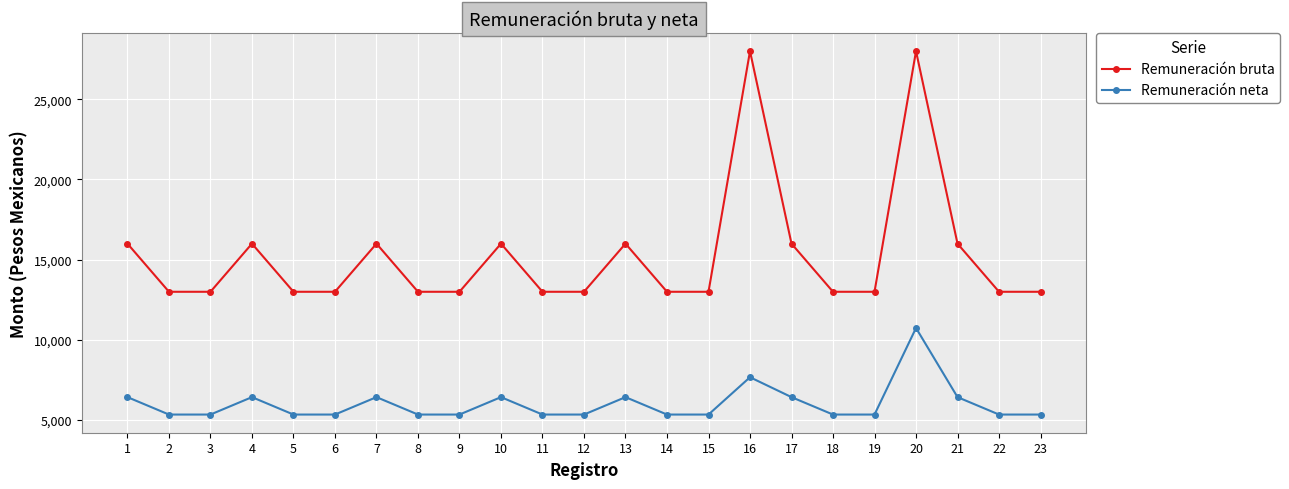

Rank the series by their average value, from lowest to highest.

Remuneración neta, Remuneración bruta